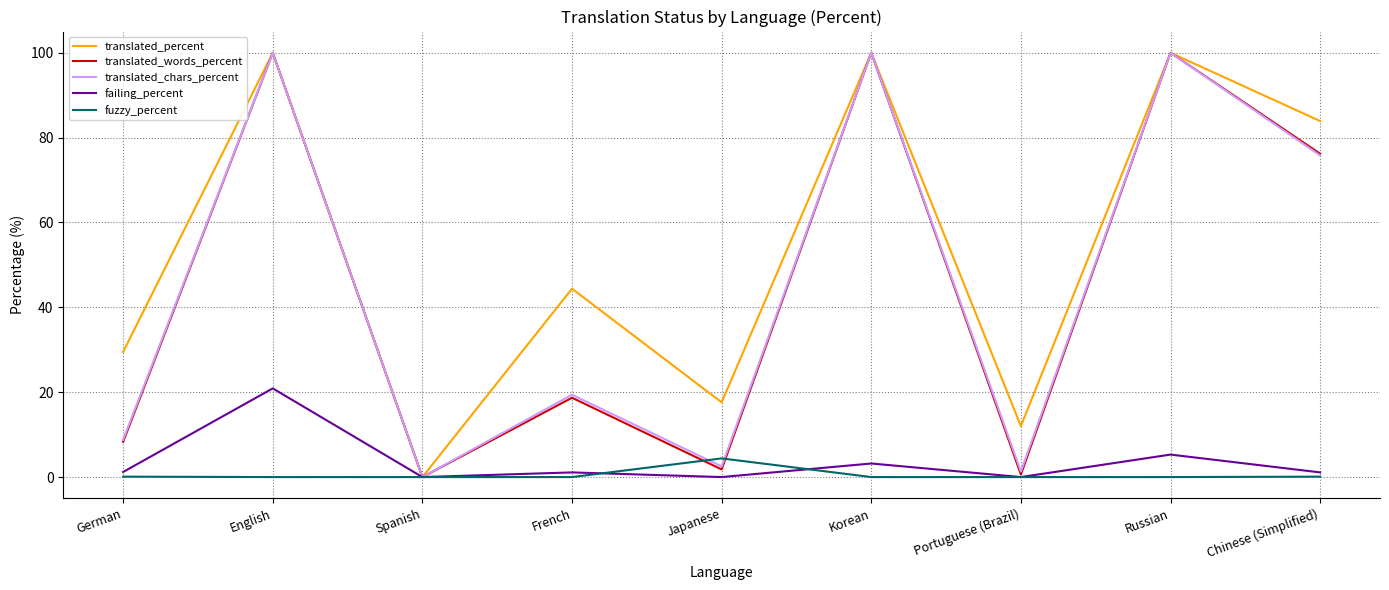

The value of failing_percent at Japanese is -10.2. True or false?

False